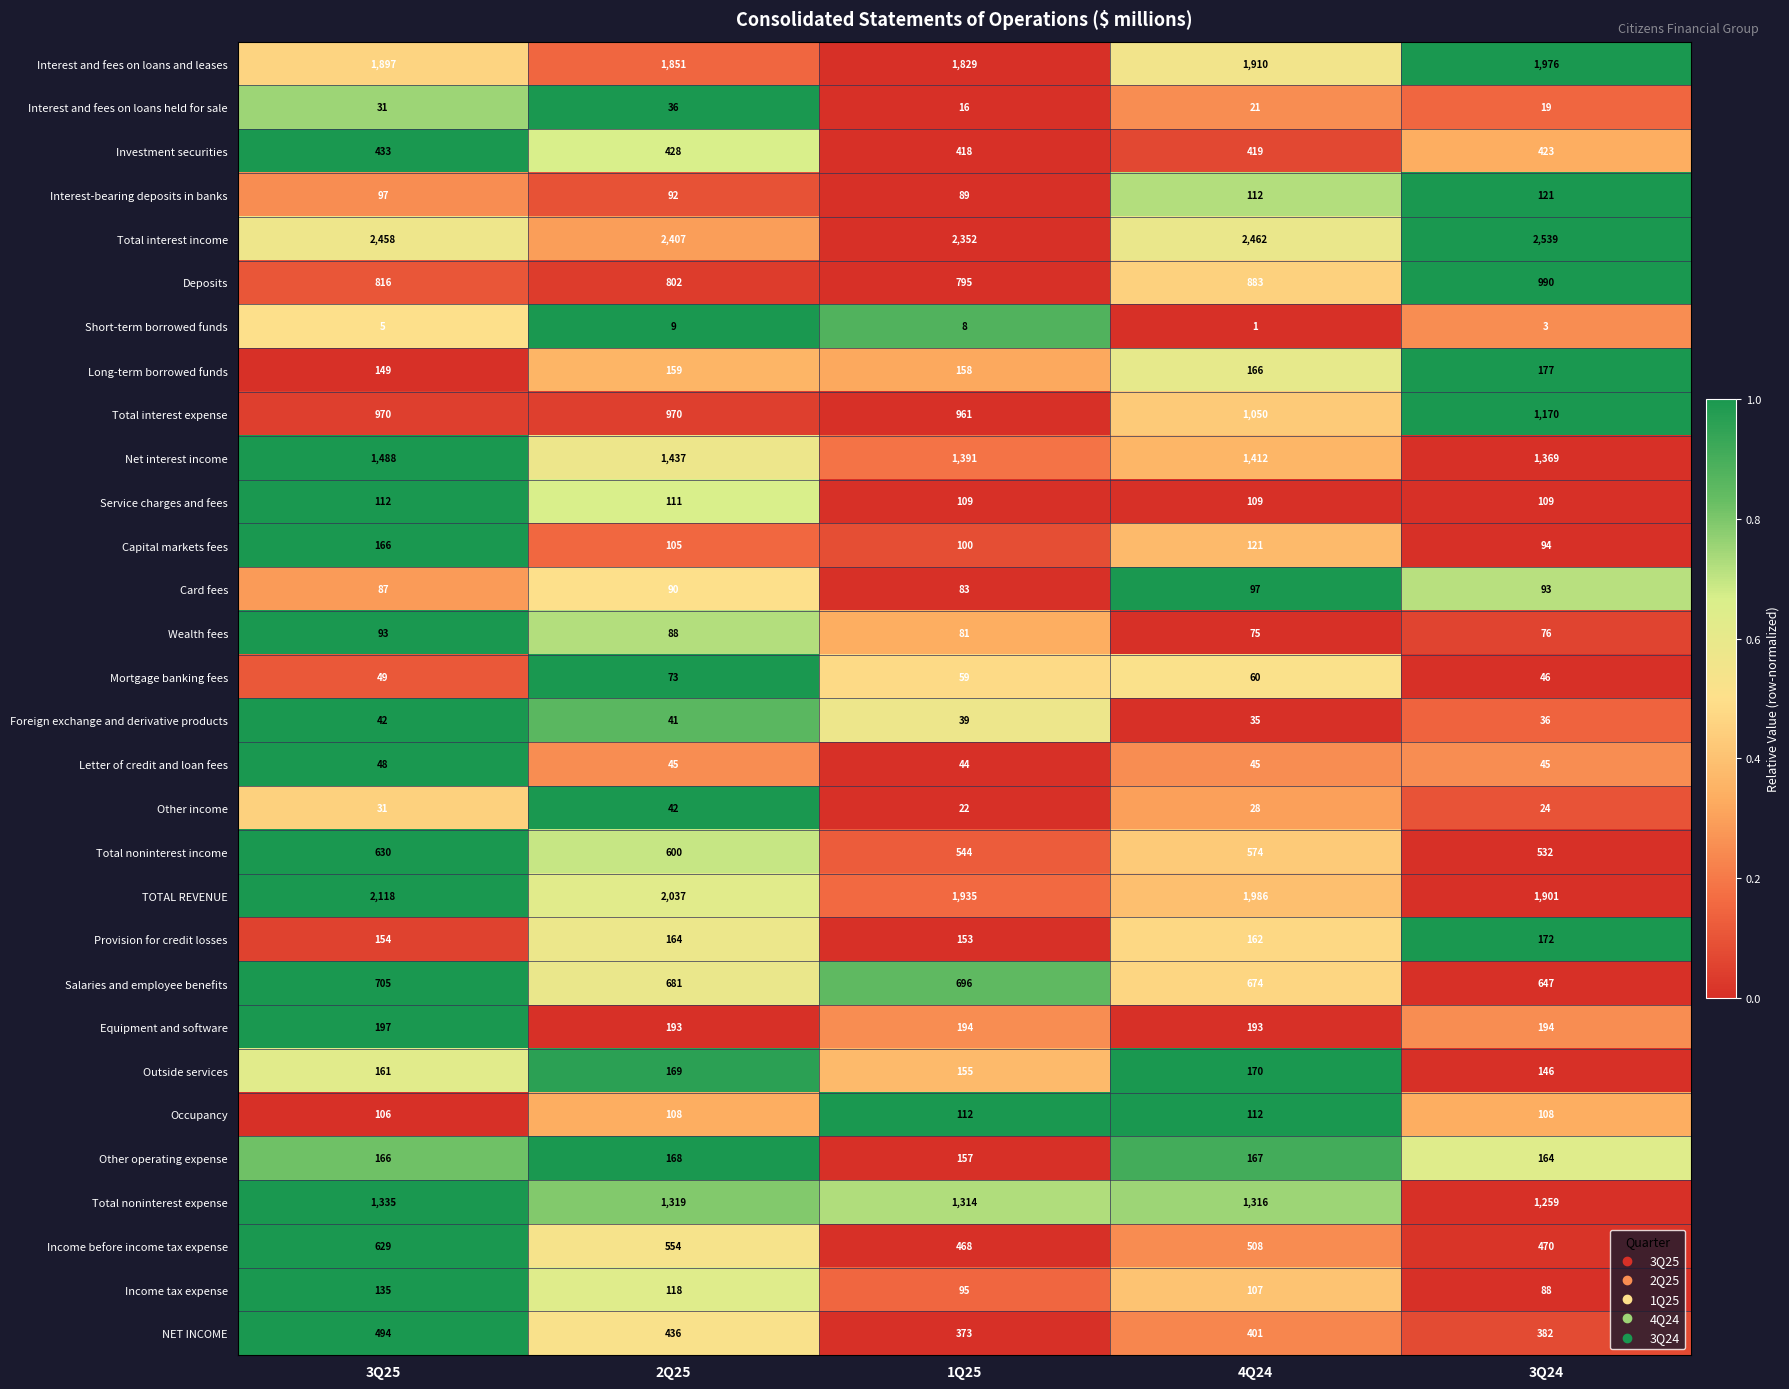

What is the average value of the Foreign exchange and derivative products series?

39